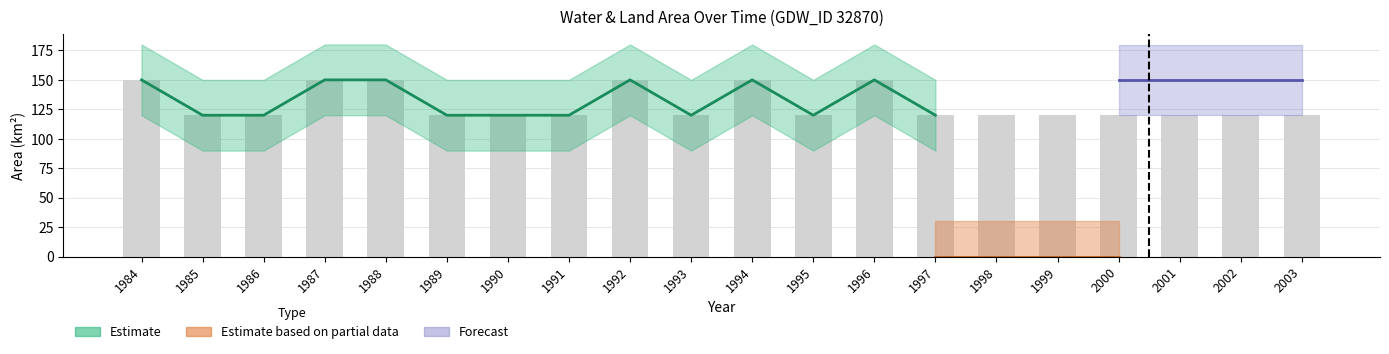

Reading right to left, transcribe all the data shown in this chart.

2003=120	2002=120	2001=120	2000=120	1999=120	1998=120	1997=120	1996=150	1995=120	1994=150	1993=120	1992=150	1991=120	1990=120	1989=120	1988=150	1987=150	1986=120	1985=120	1984=150